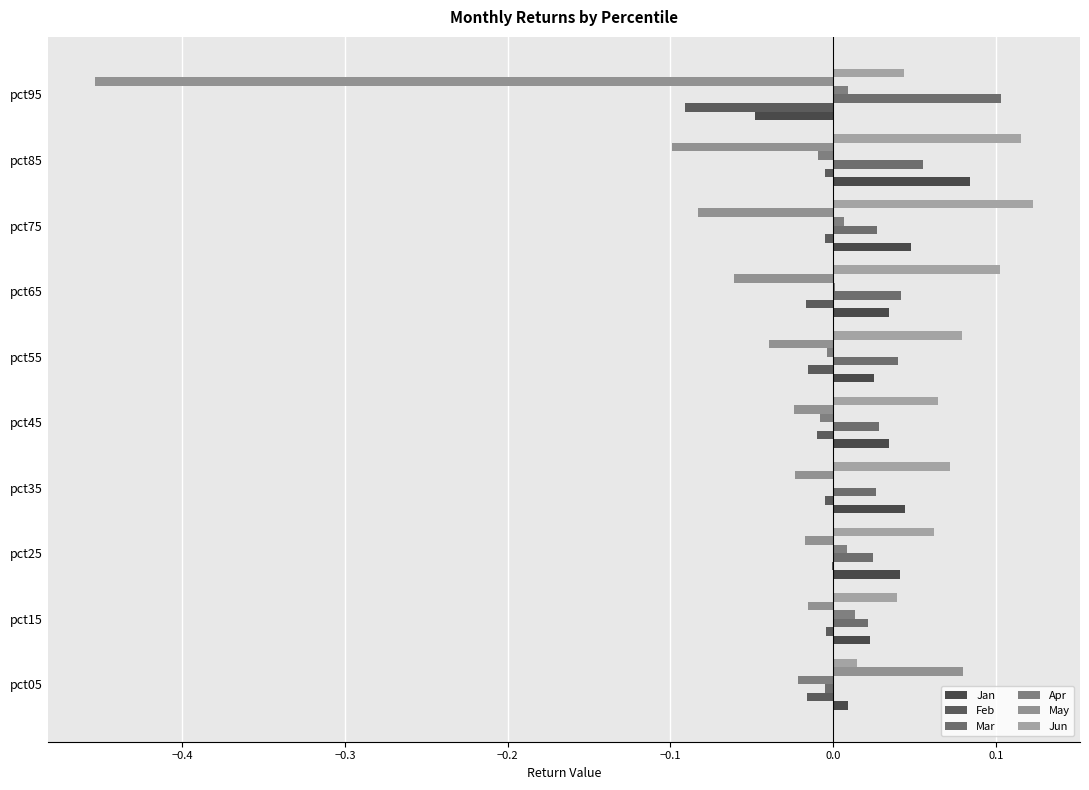

List the series in order of their peak value, lowest first.

Feb, Apr, May, Jan, Mar, Jun